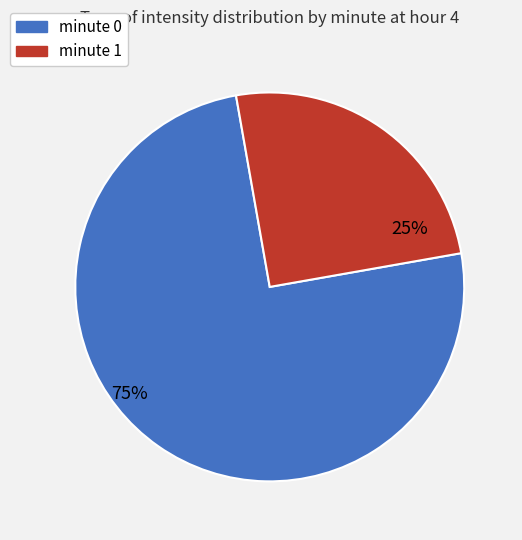

Rank the categories by value from lowest to highest.

minute 1, minute 0